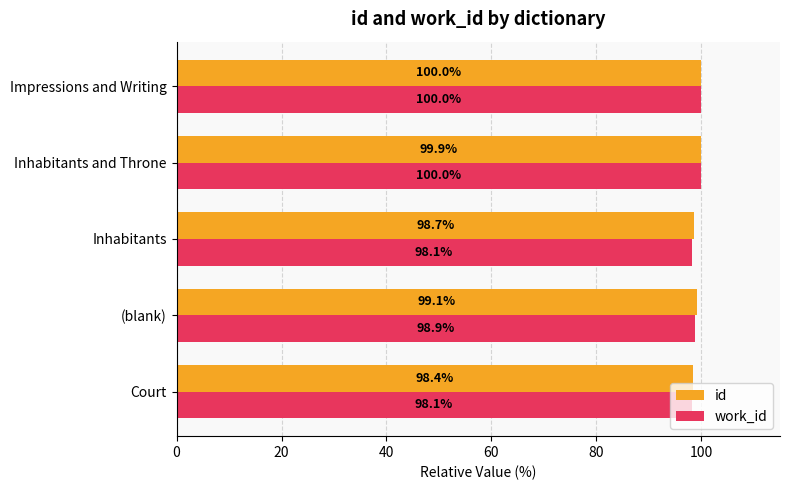

Which series has the largest total across all categories?

id